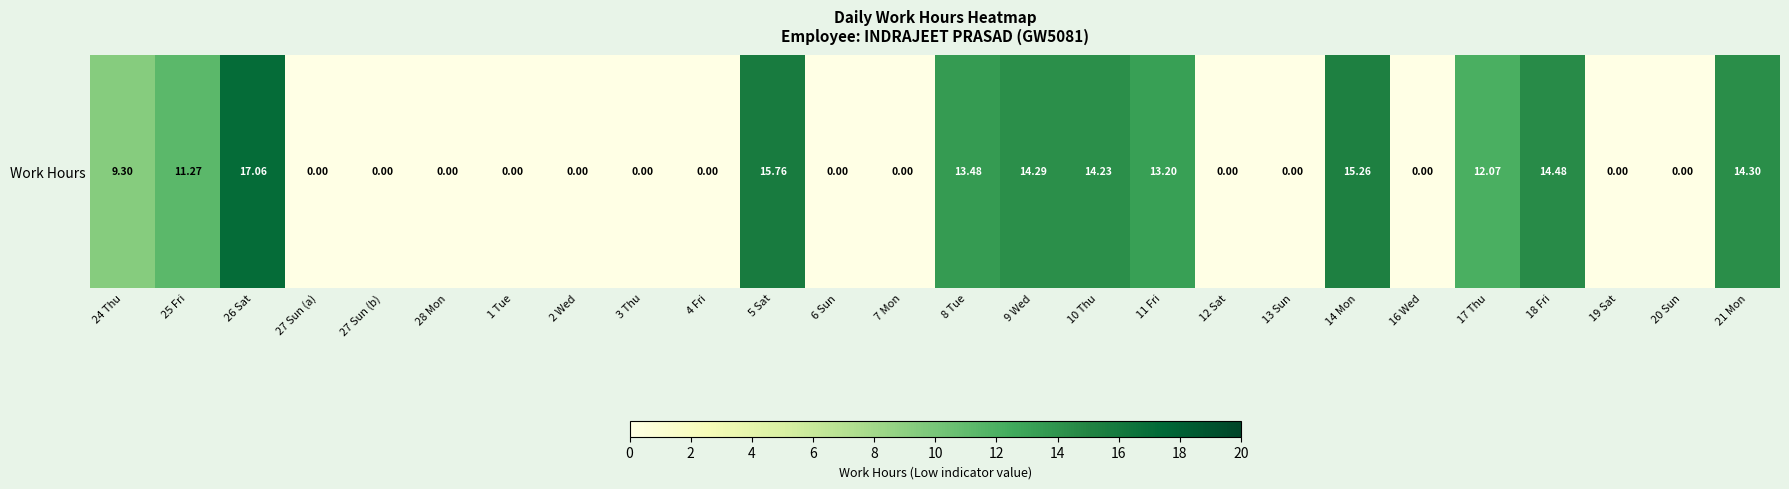

What is the difference between the second highest and minimum values?

15.8